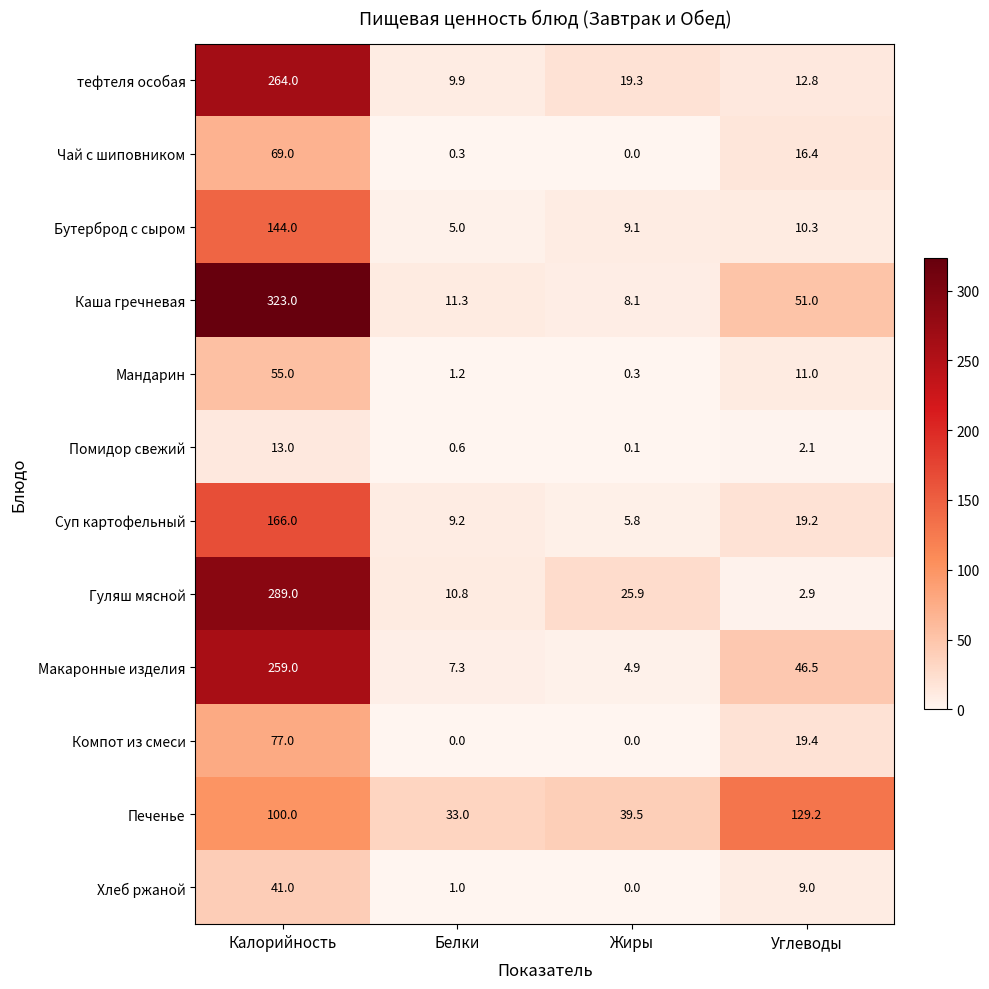

Rank the series by their maximum value, from highest to lowest.

Каша гречневая, Гуляш мясной, тефтеля особая, Макаронные изделия, Суп картофельный, Бутерброд с сыром, Печенье, Компот из смеси, Чай с шиповником, Мандарин, Хлеб ржаной, Помидор свежий